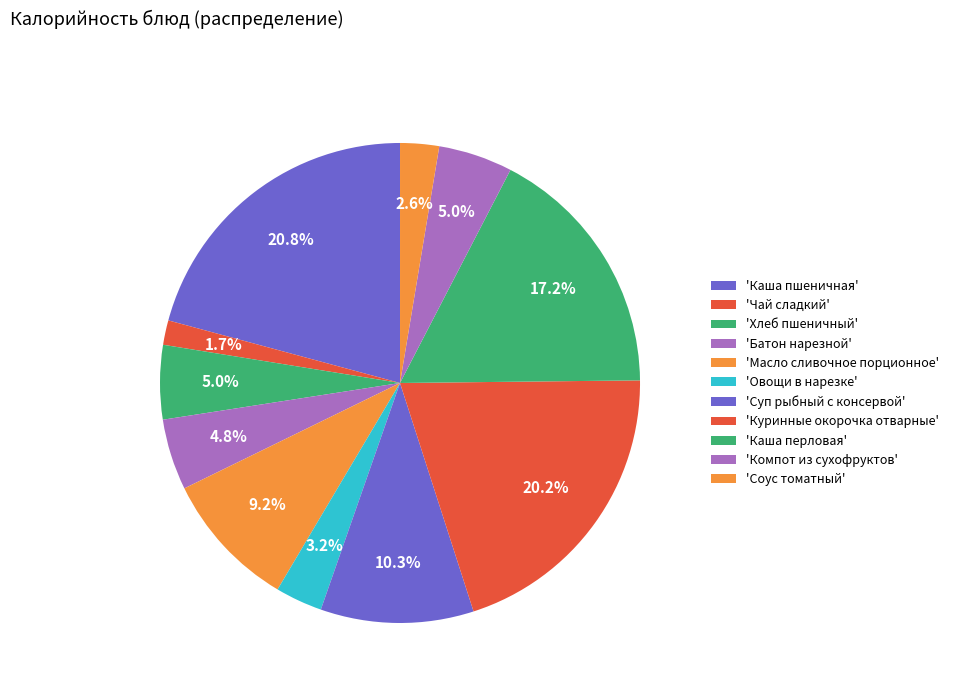

How many segments does this pie chart have?

11